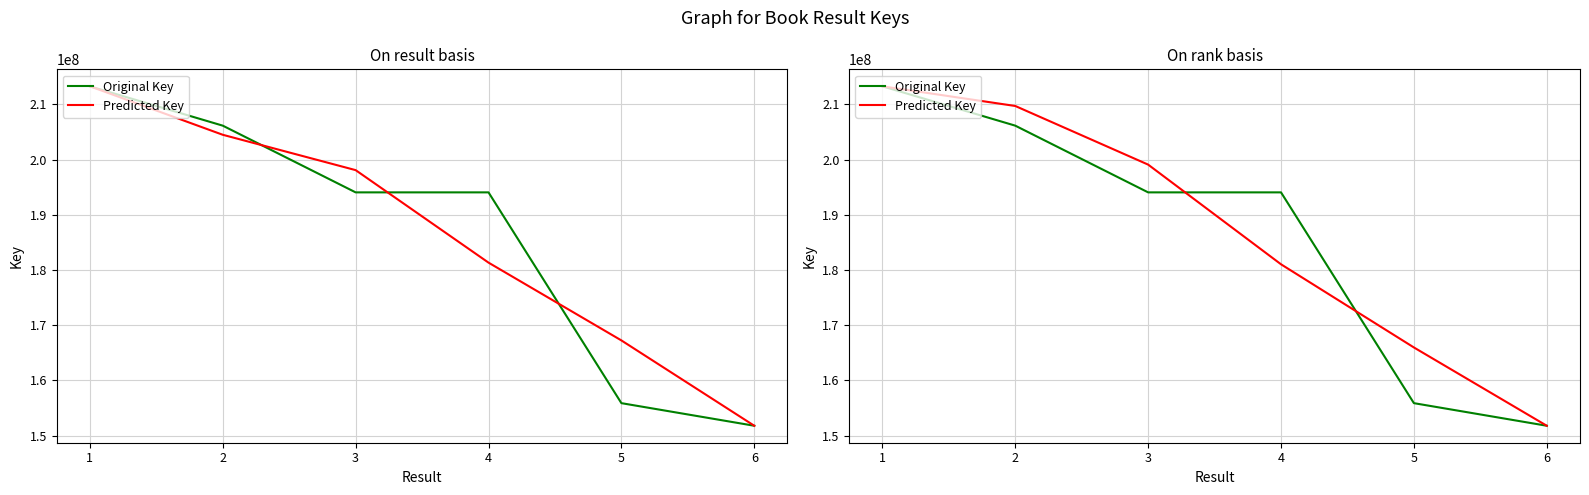

True or false: Original Key has more than 1 points higher than both neighbors.

False